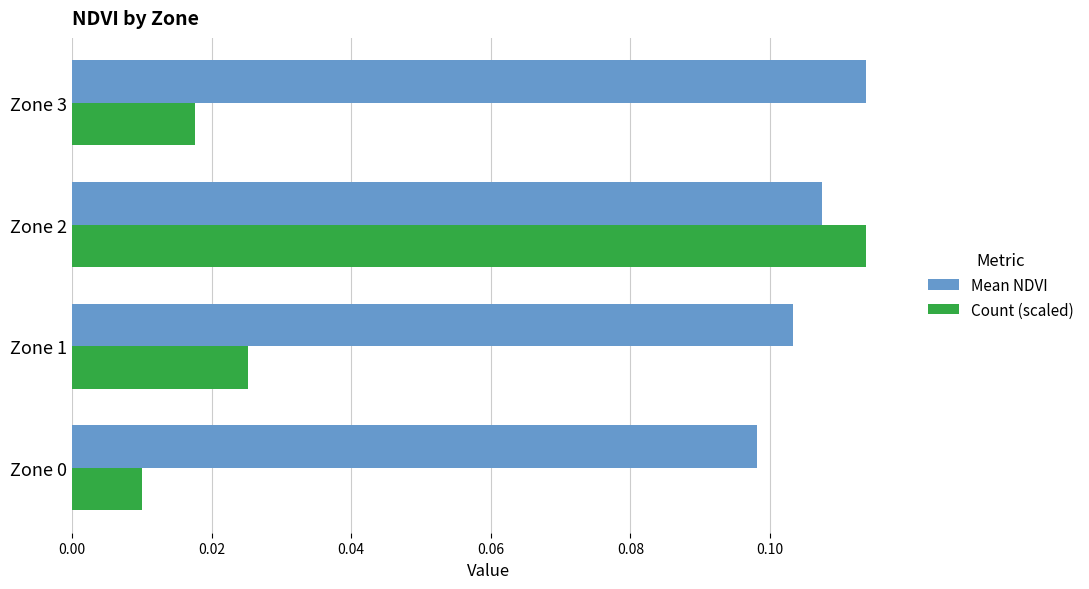

Which category has the highest value in the Mean NDVI series?

Zone 3